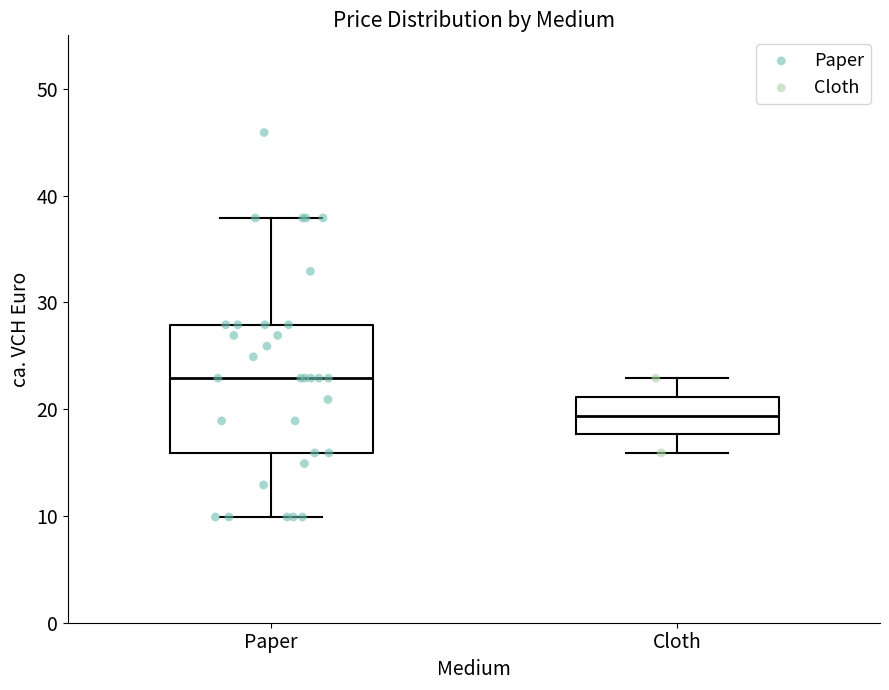

Where does the lower whisker of the box for Paper end on the y-axis? The values are not printed on the chart, so give them approximately, as read against the axis.

10